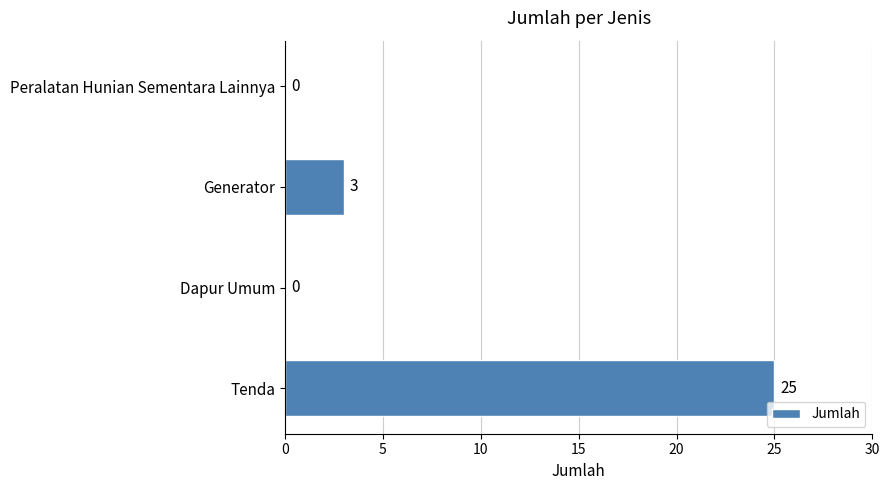

The value at Generator is 2. True or false?

False